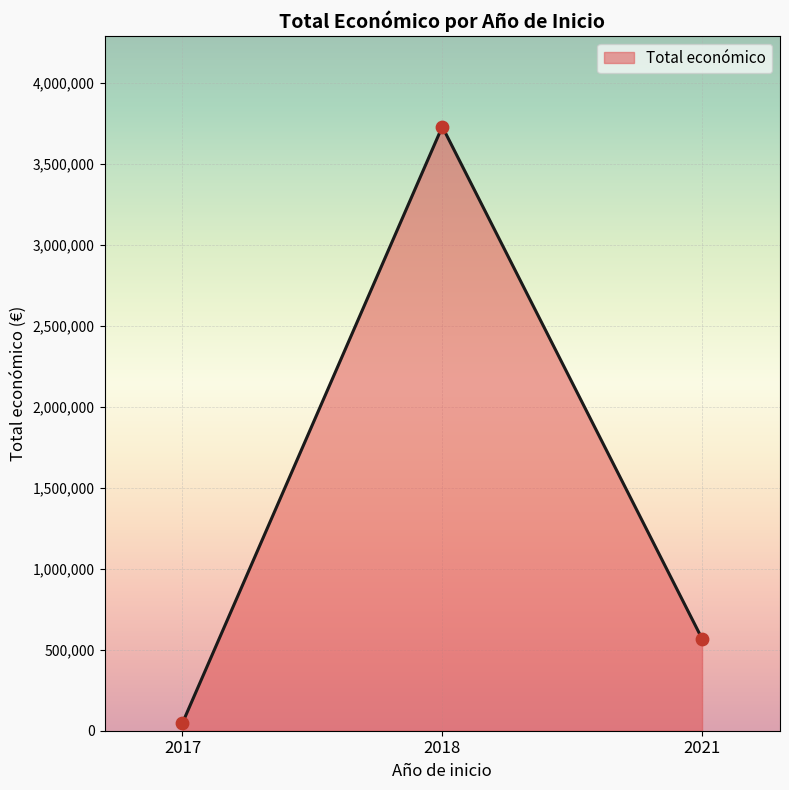

Approximately how many times larger is the value at 2018 compared to 2017?

77.7